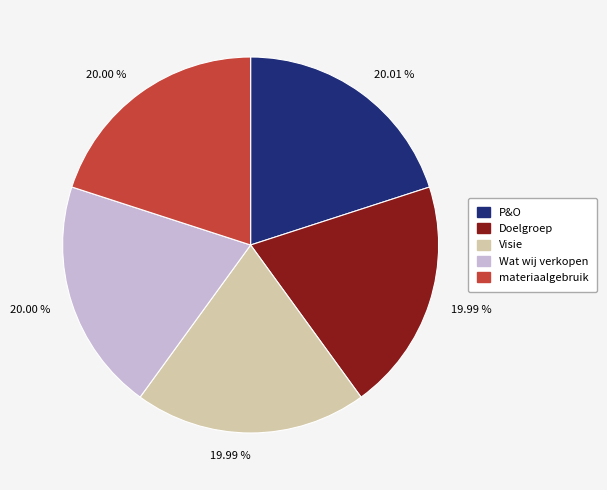

Does any single category account for the majority?

No